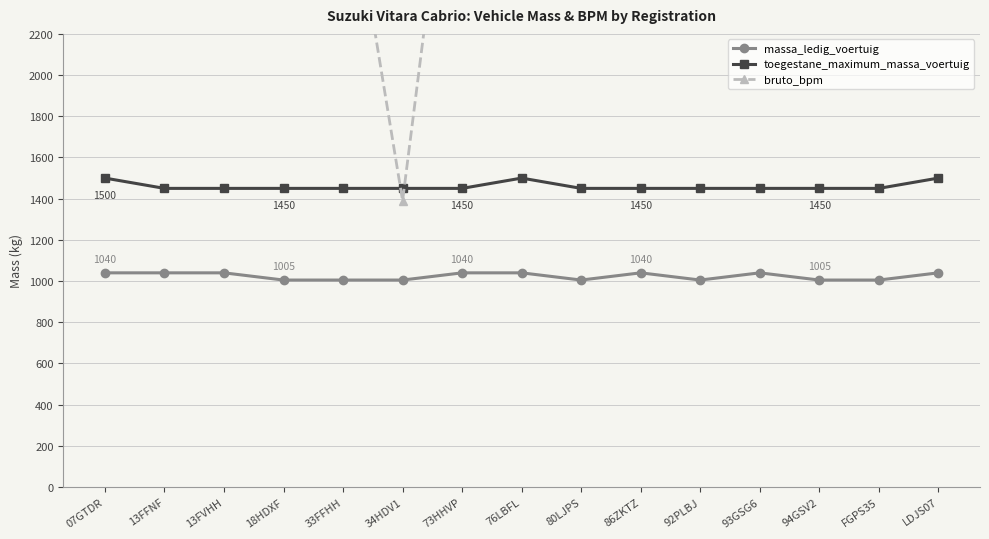

Is the value of massa_ledig_voertuig at 93GSG6 greater than the value of toegestane_maximum_massa_voertuig at 94GSV2?

No